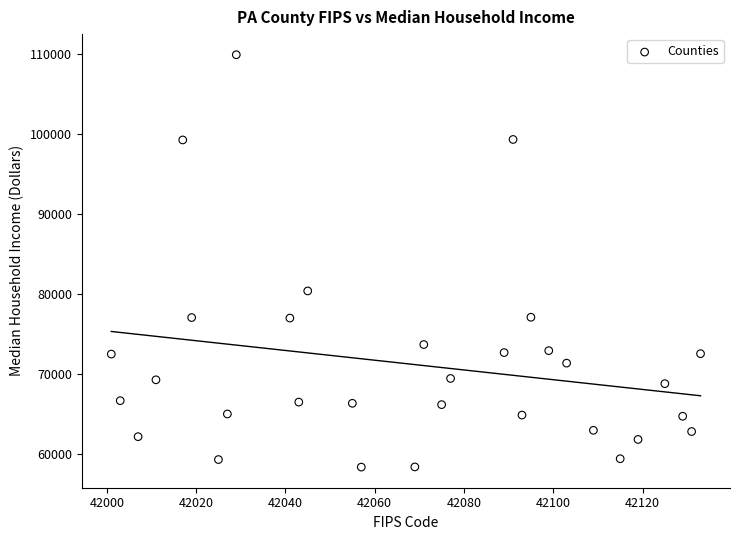

What Y value in the scatter plot is closest to 84156?

80398